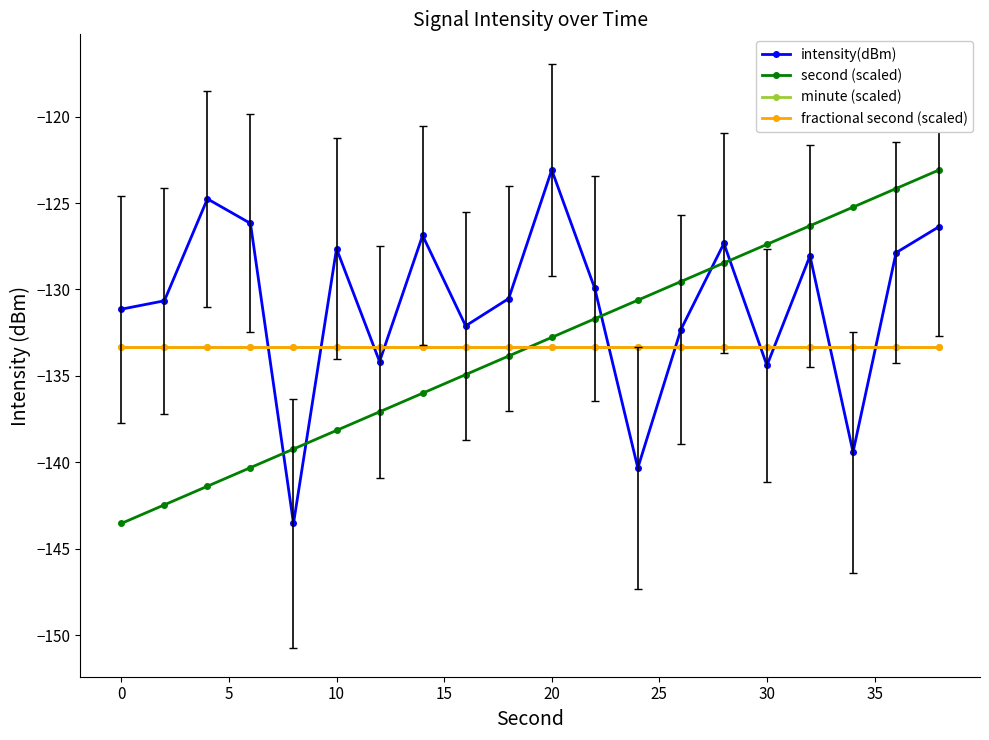

What is the greatest value displayed?

-123.1